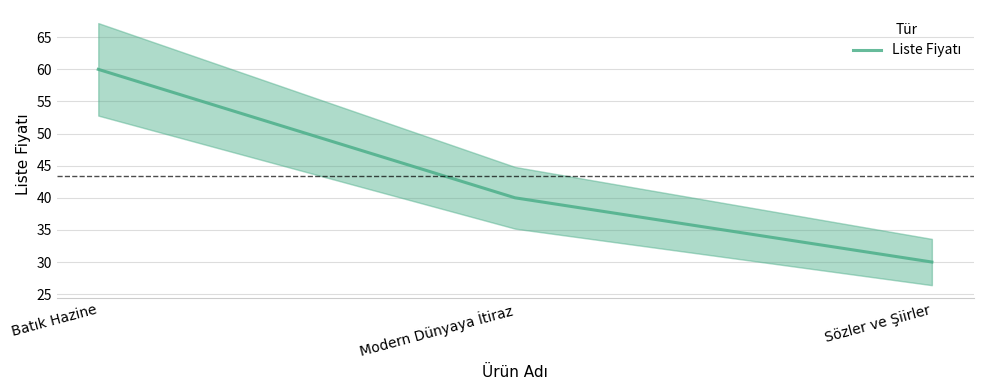

Where does the data first go above 40?

Batık Hazine